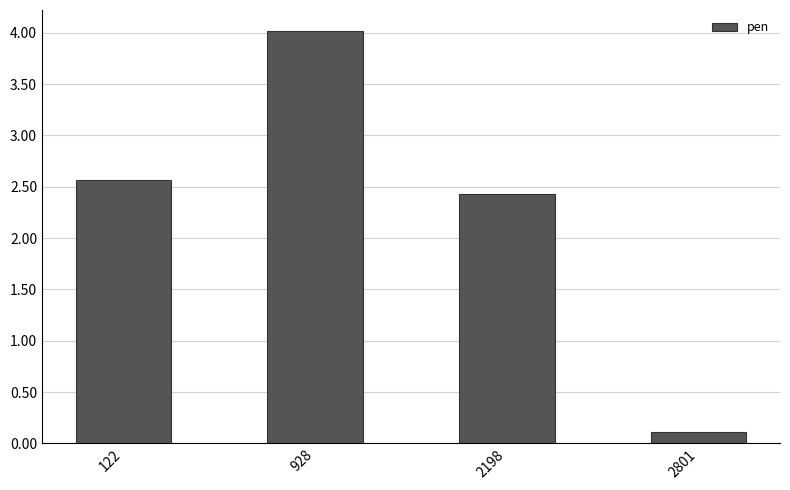

What is the change in value from 122 to 928?

+1.5